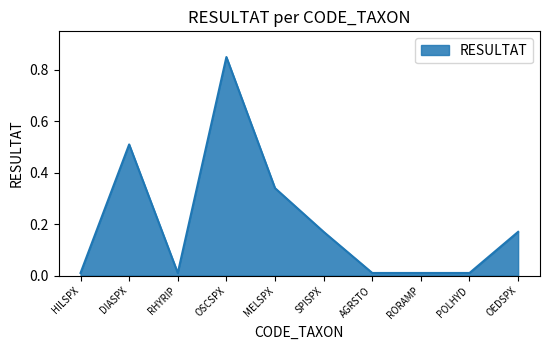

At which category does the chart reach its peak across all series?

OSCSPX